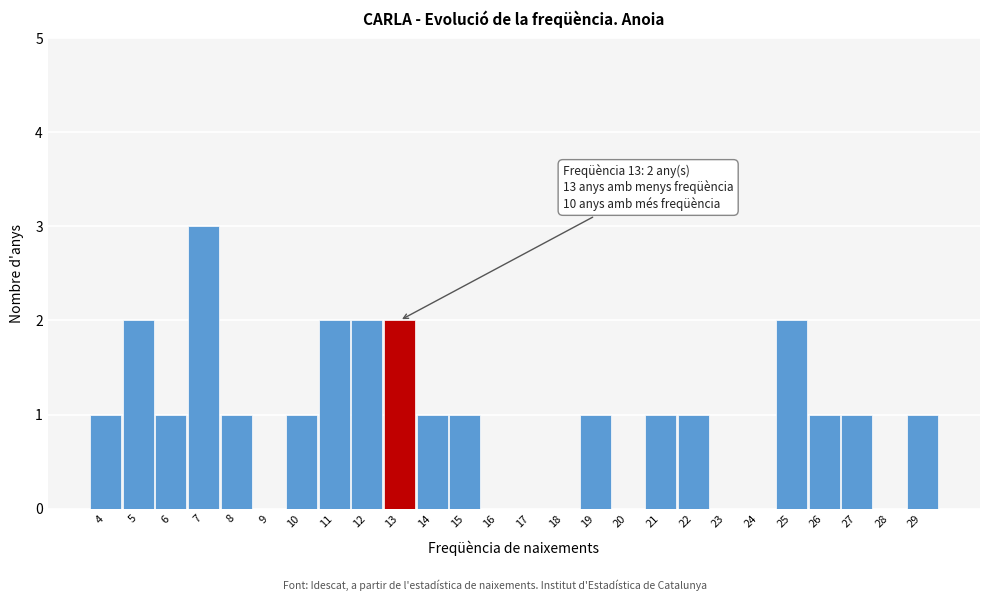

Which range on the x-axis has the tallest bar?

6.5 to 7.5